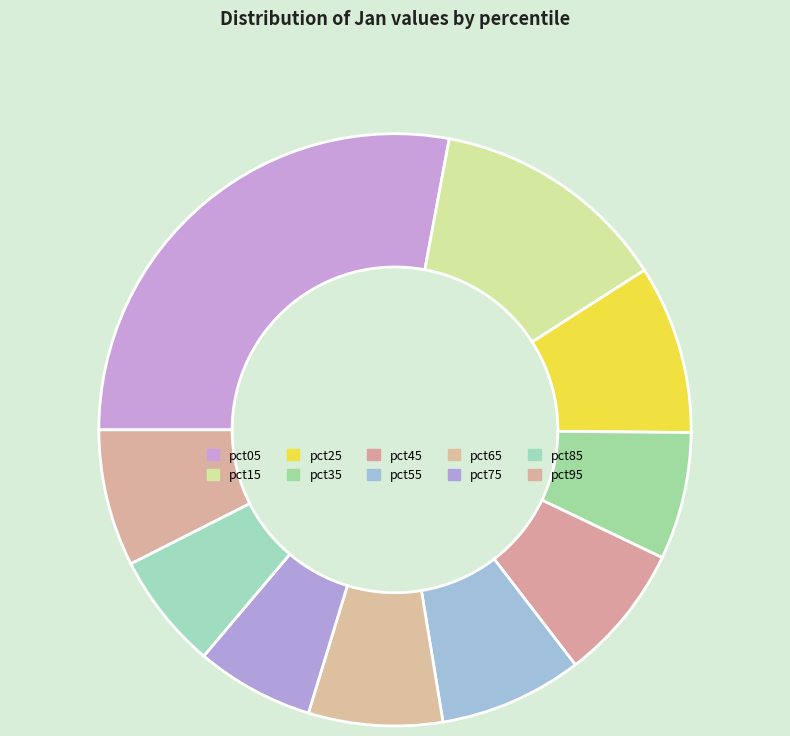

The pct65 slice represents 7% of the pie. True or false?

True